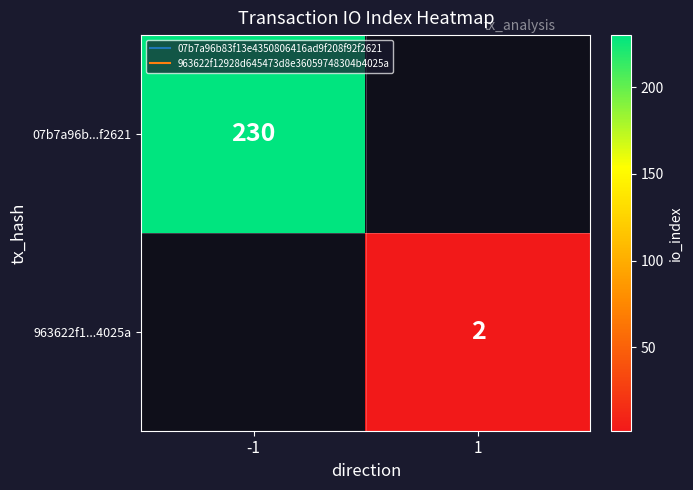

Which series has the largest range (max minus min)?

07b7a96b...f2621